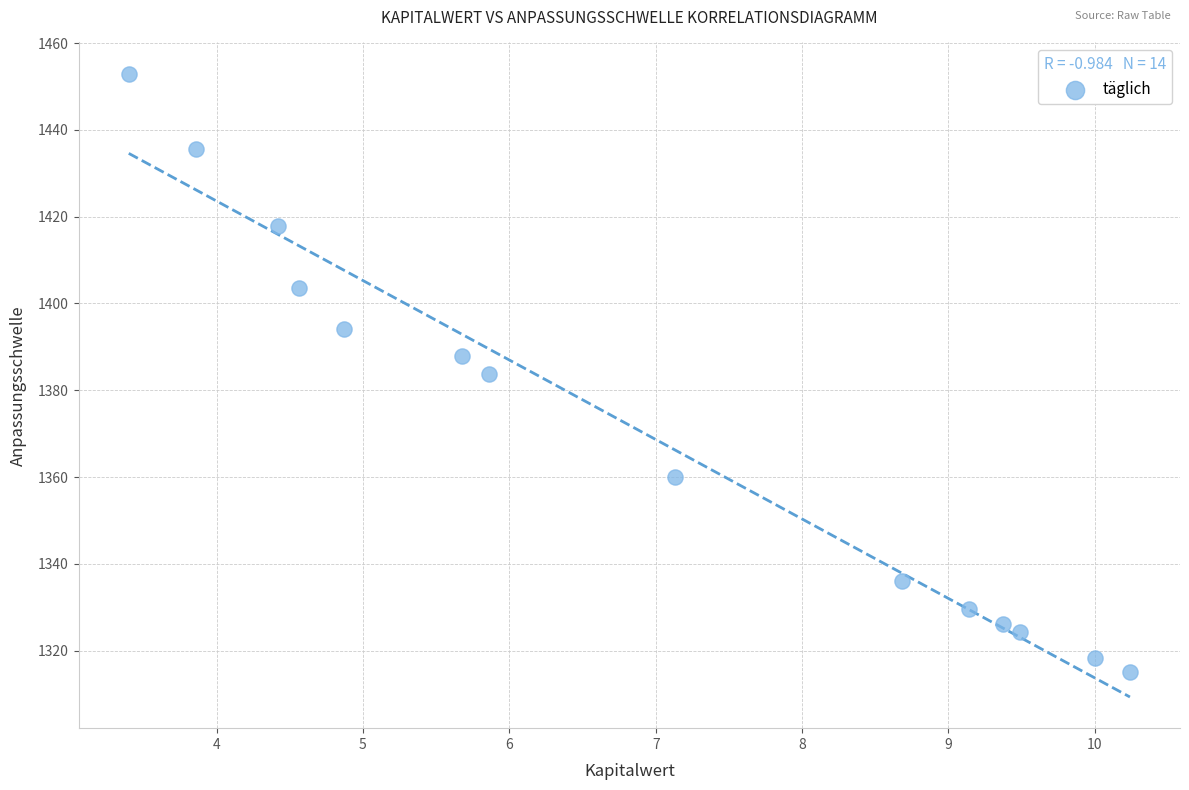

What is the range of X values (max minus min)?

6.8